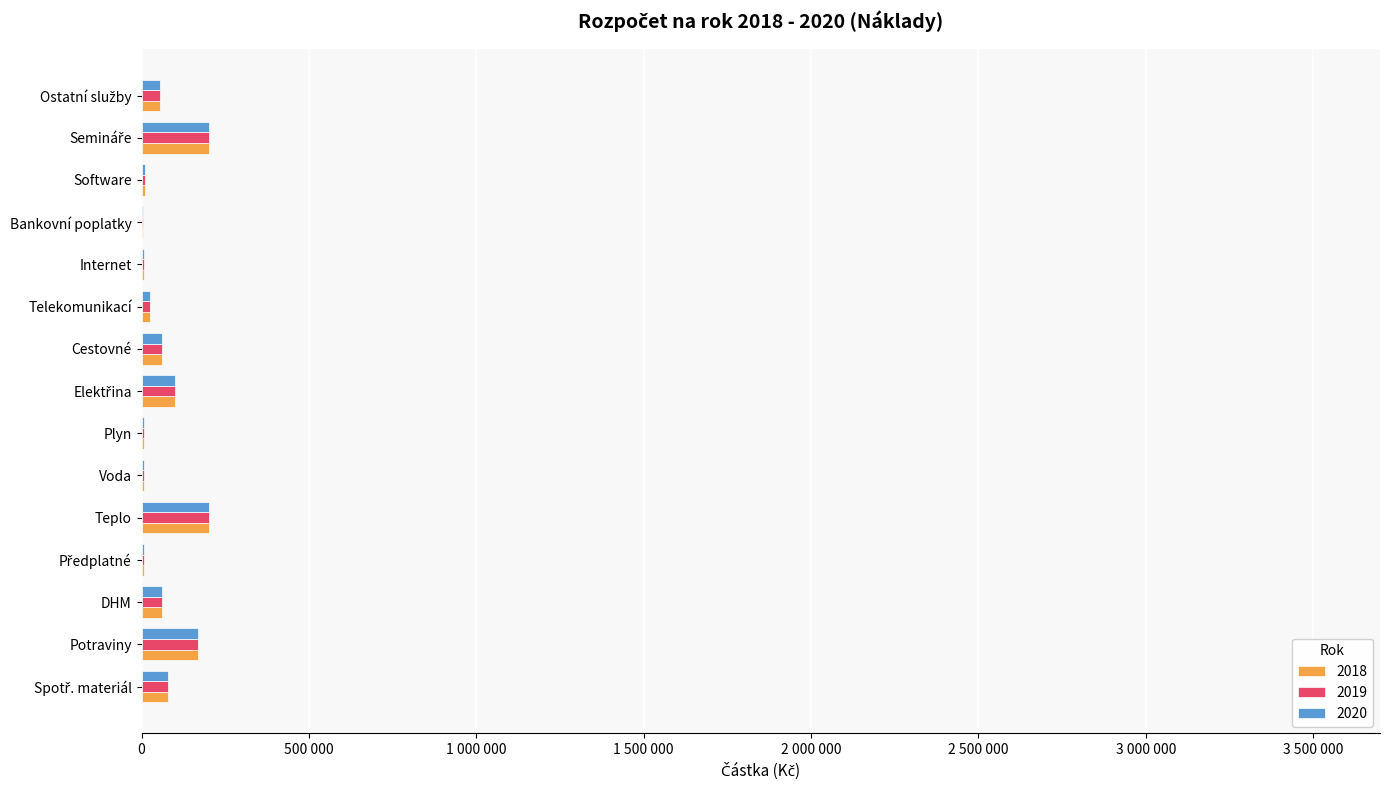

List the series in order of their peak value, lowest first.

2018, 2019, 2020